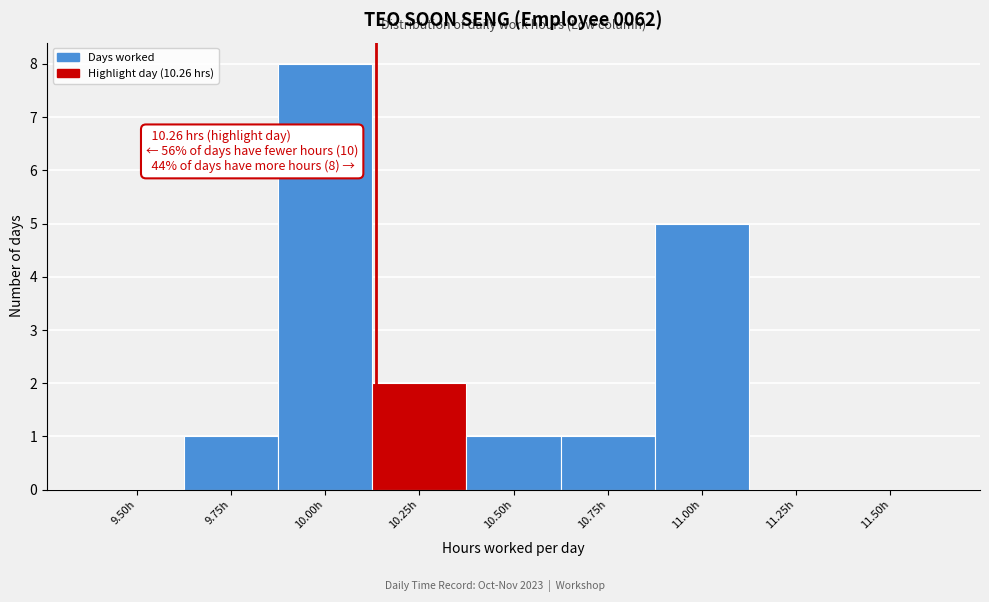

Reading left to right, list all the values displayed in this chart.

9.50h=0	9.75h=1	10.00h=8	10.25h=2	10.50h=1	10.75h=1	11.00h=5	11.25h=0	11.50h=0